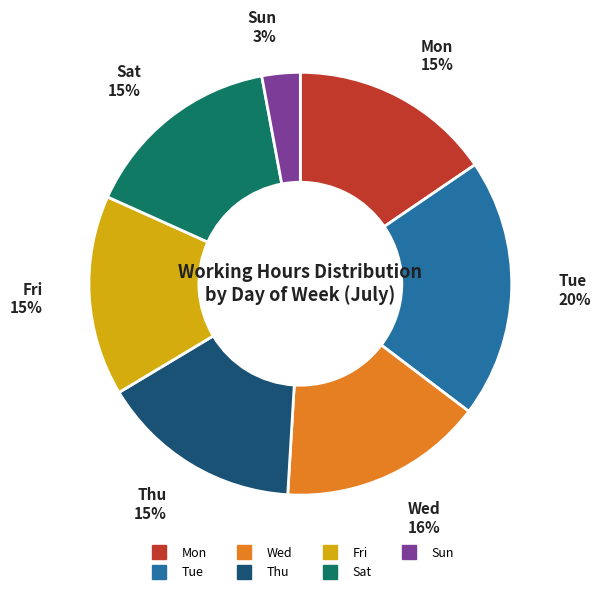

To the nearest percent, what is the average slice percentage?

14%